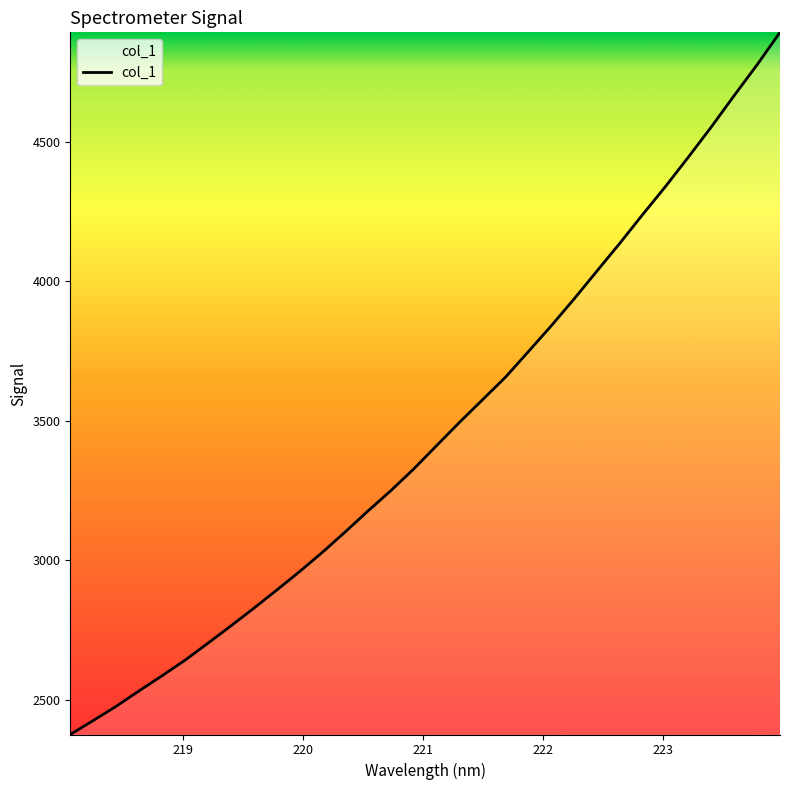

Reading left to right, list all the values displayed in this chart.

2374.6	2424.5	2475.5	2531.0	2585.0	2640.7	2701.6	2763.5	2826.8	2892.0	2958.5	3027.8	3101.2	3176.8	3249.8	3327.7	3411.7	3495.0	3575.6	3656.3	3748.0	3840.6	3937.1	4037.3	4137.0	4240.1	4341.0	4446.4	4554.4	4666.8	4777.1	4893.3